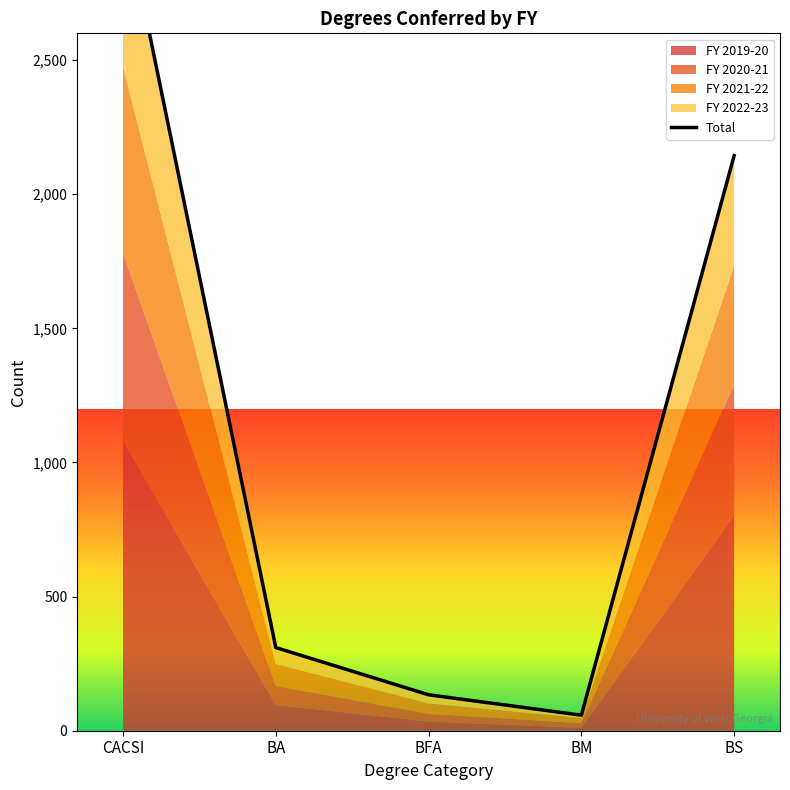

Reading right to left, what are all the values shown in this chart?

2144	58	134	310	3079